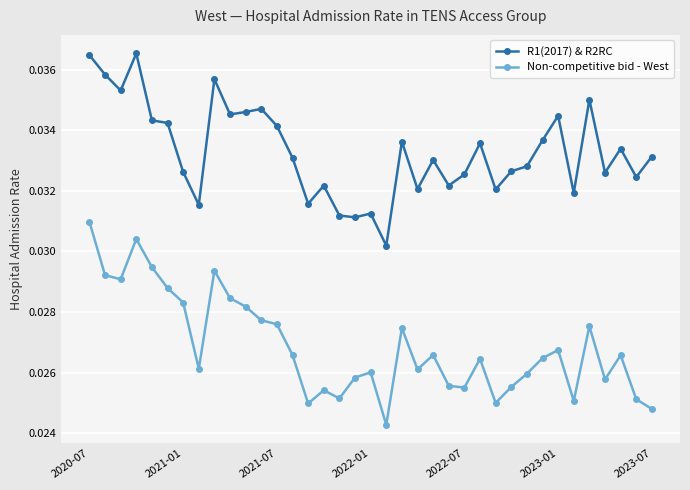

True or false: R1(2017) & R2RC has more than 0 interior local peaks.

True